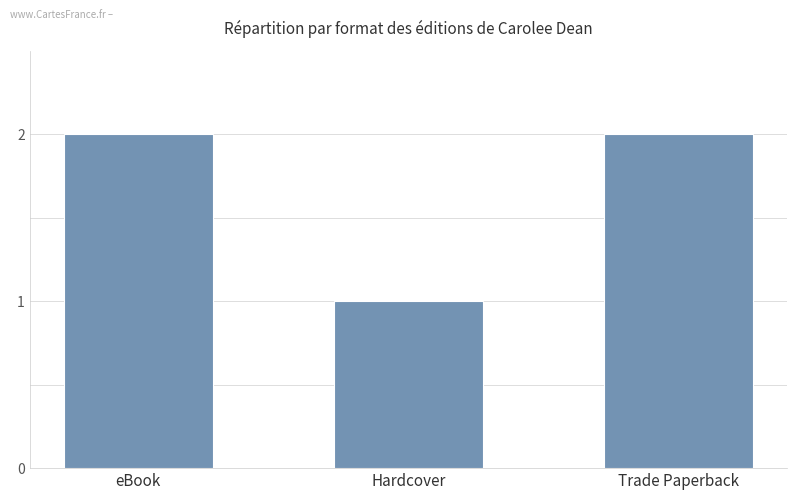

The value at Hardcover is 1. True or false?

True